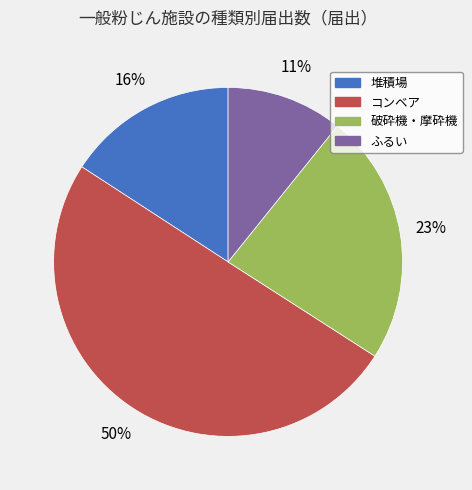

What percentage is the コンベア slice, to the nearest percent?

50%